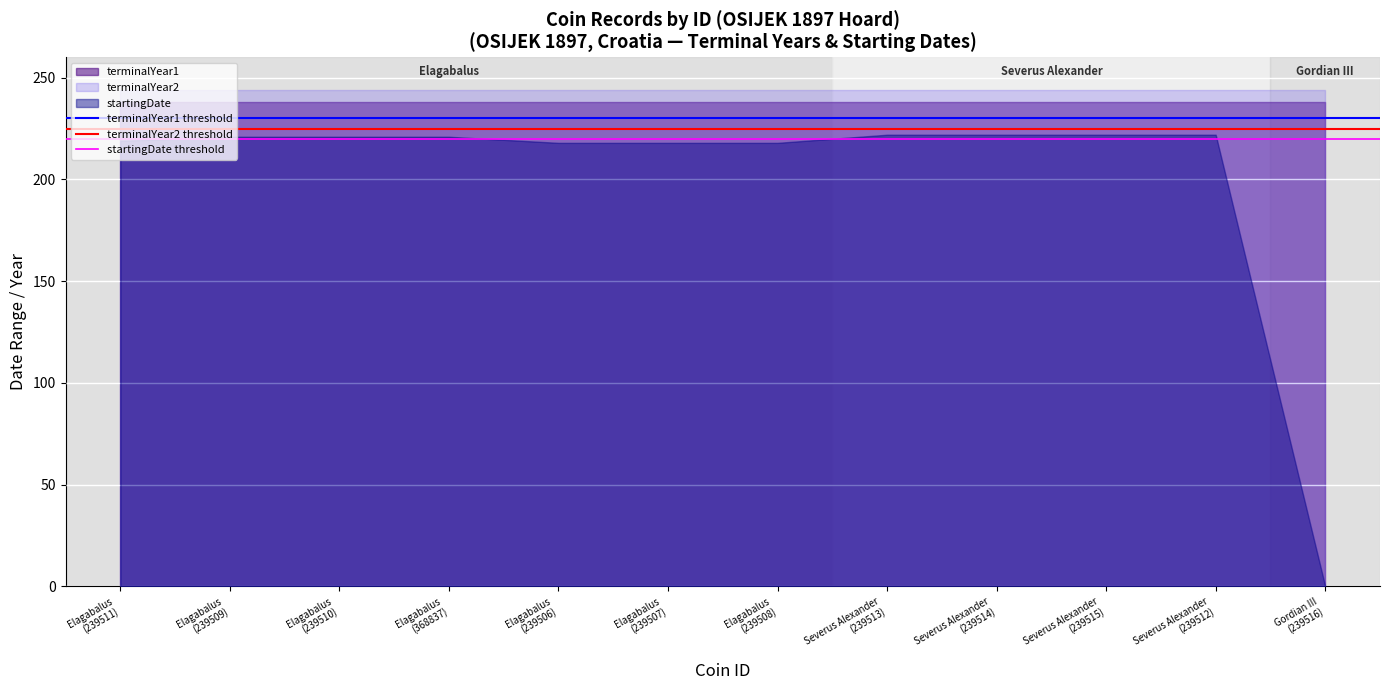

Which series has the largest total across all categories?

terminalYear2